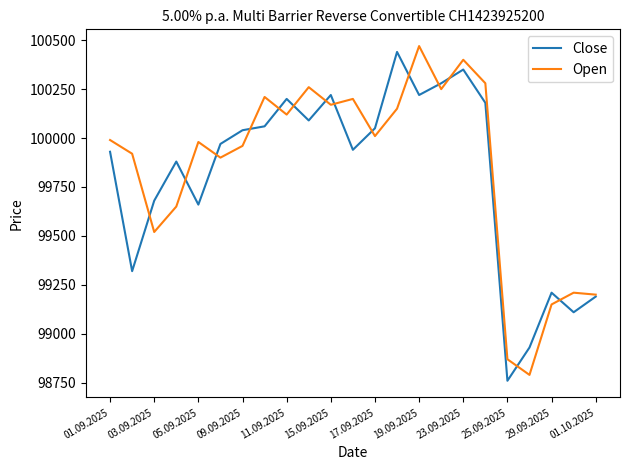

Which series has the largest total across all categories?

Open